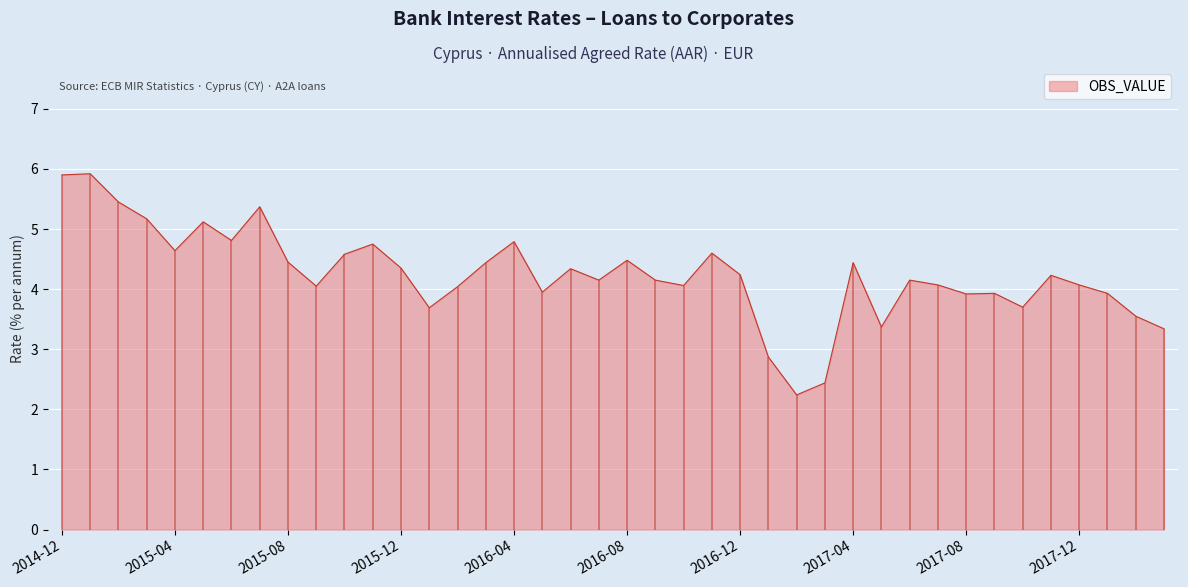

List the labels in order of value, largest first.

2015-01, 2014-12, 2015-02, 2015-07, 2015-03, 2015-05, 2015-06, 2016-04, 2015-11, 2015-04, 2016-11, 2015-10, 2016-08, 2015-08, 2016-03, 2017-04, 2015-12, 2016-06, 2016-12, 2017-11, 2016-07, 2016-09, 2017-06, 2017-07, 2017-12, 2016-10, 2015-09, 2016-02, 2016-05, 2017-09, 2018-01, 2017-08, 2017-10, 2016-01, 2018-02, 2017-05, 2018-03, 2017-01, 2017-03, 2017-02